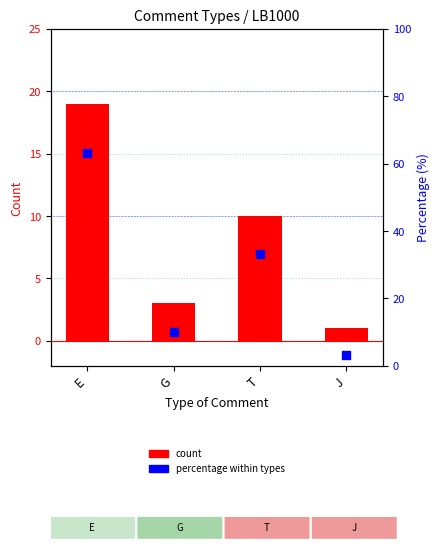

At which category is the sum across all series the highest?

E